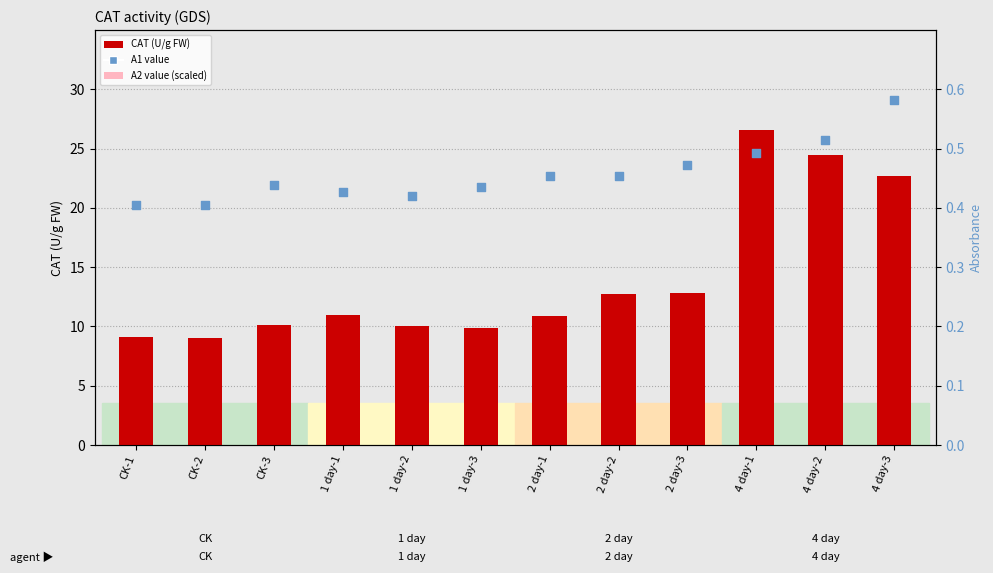

At how many categories does at least one series exceed 20?

3